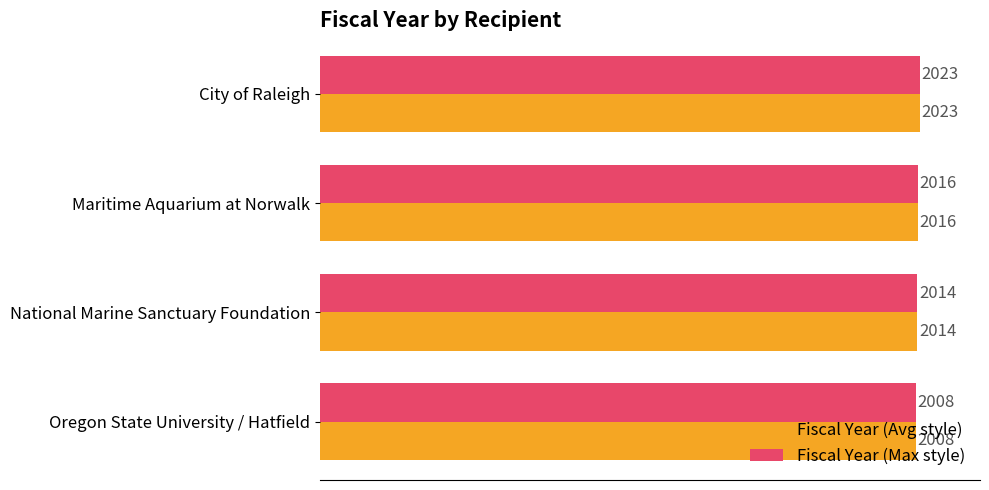

What is the average value of the Fiscal Year (Avg style) series?

2015